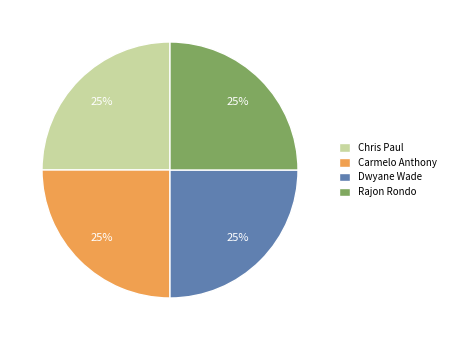

Approximately how many times larger is the value at Carmelo Anthony compared to Rajon Rondo?

1.0